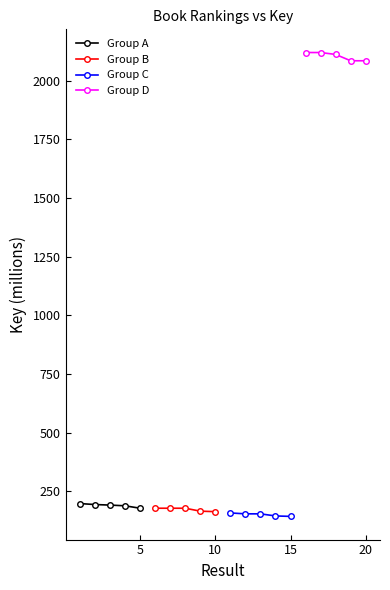

Is this an area chart (filled region under the line)?

No